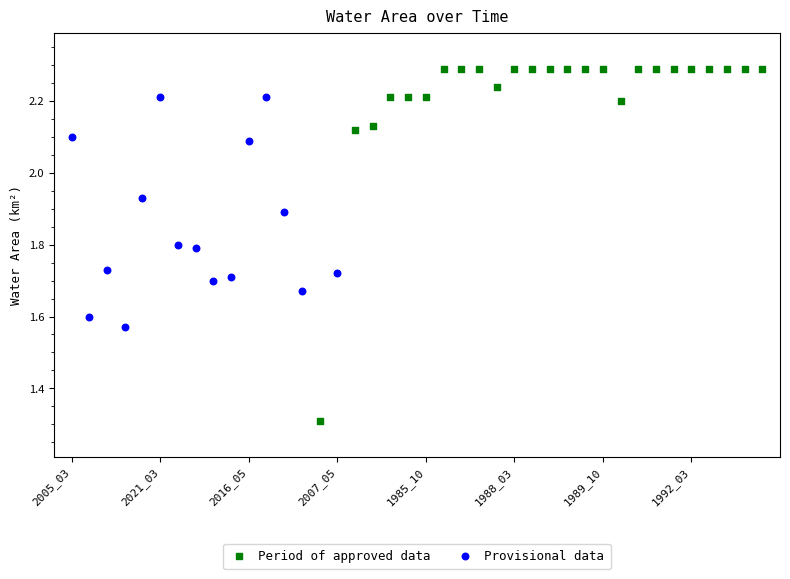

Which series has the widest spread of Y values?

Period of approved data